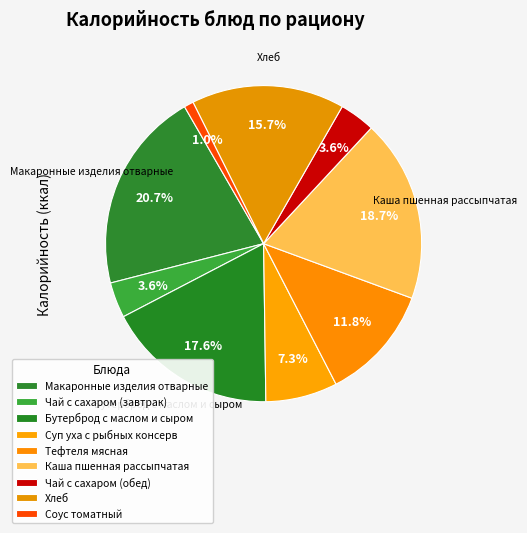

What is the total percentage of Суп уха с рыбных консерв and Каша пшенная рассыпчатая?

26.0%